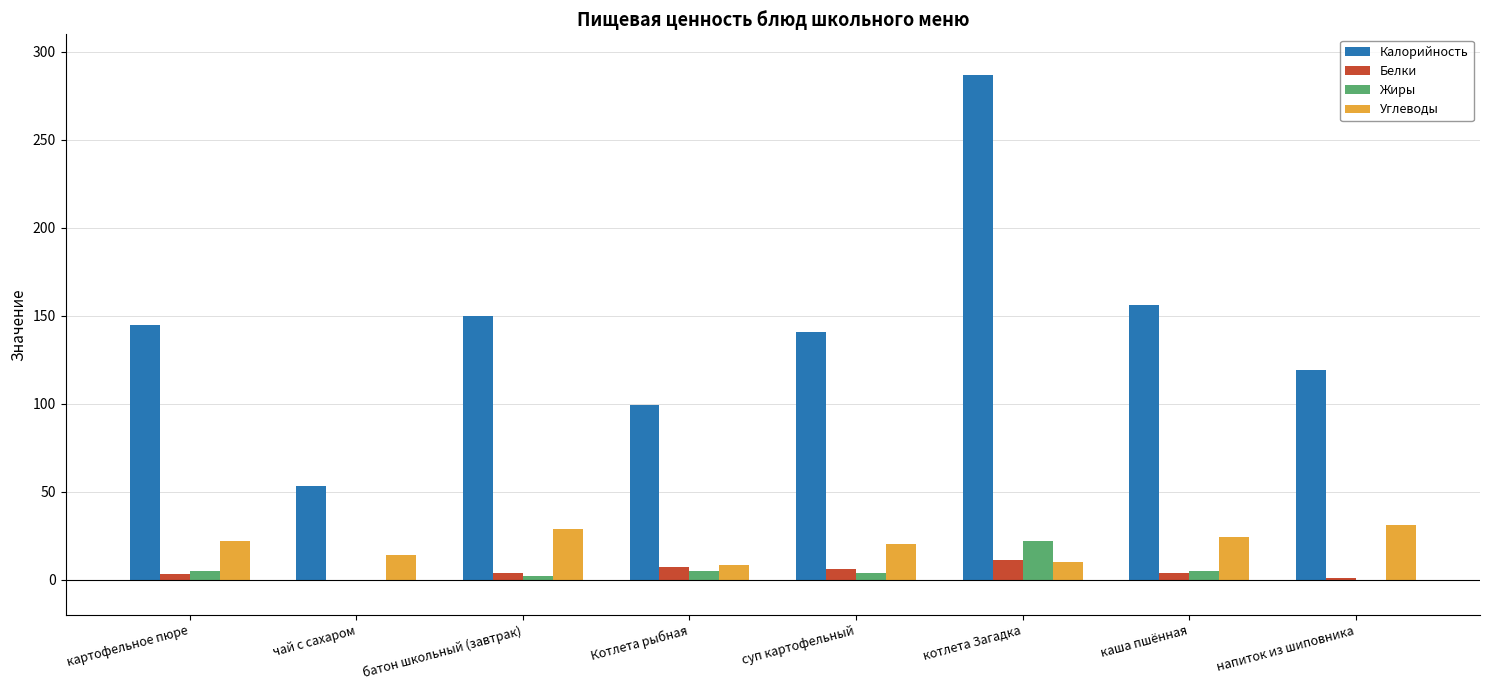

The value of Калорийность at суп картофельный is 245.3. True or false?

False